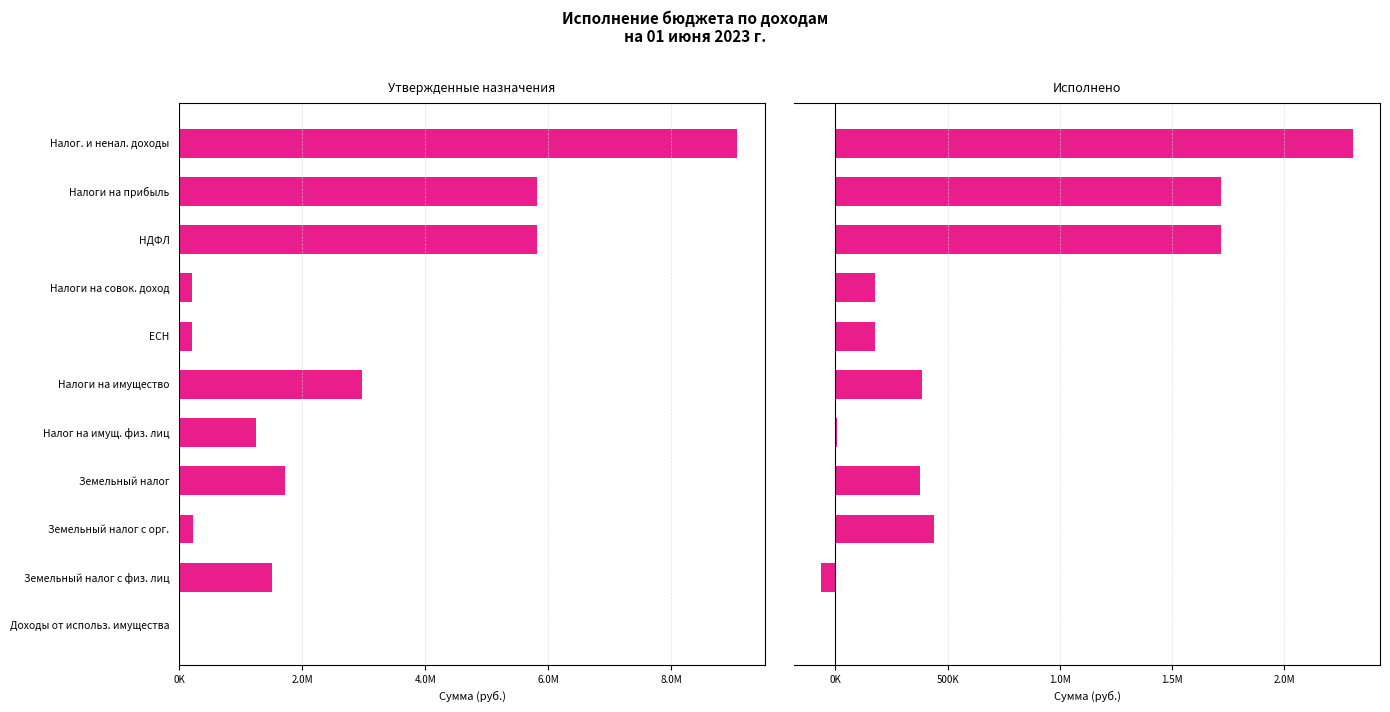

Are the bars grouped side by side (vs. stacked)?

Yes